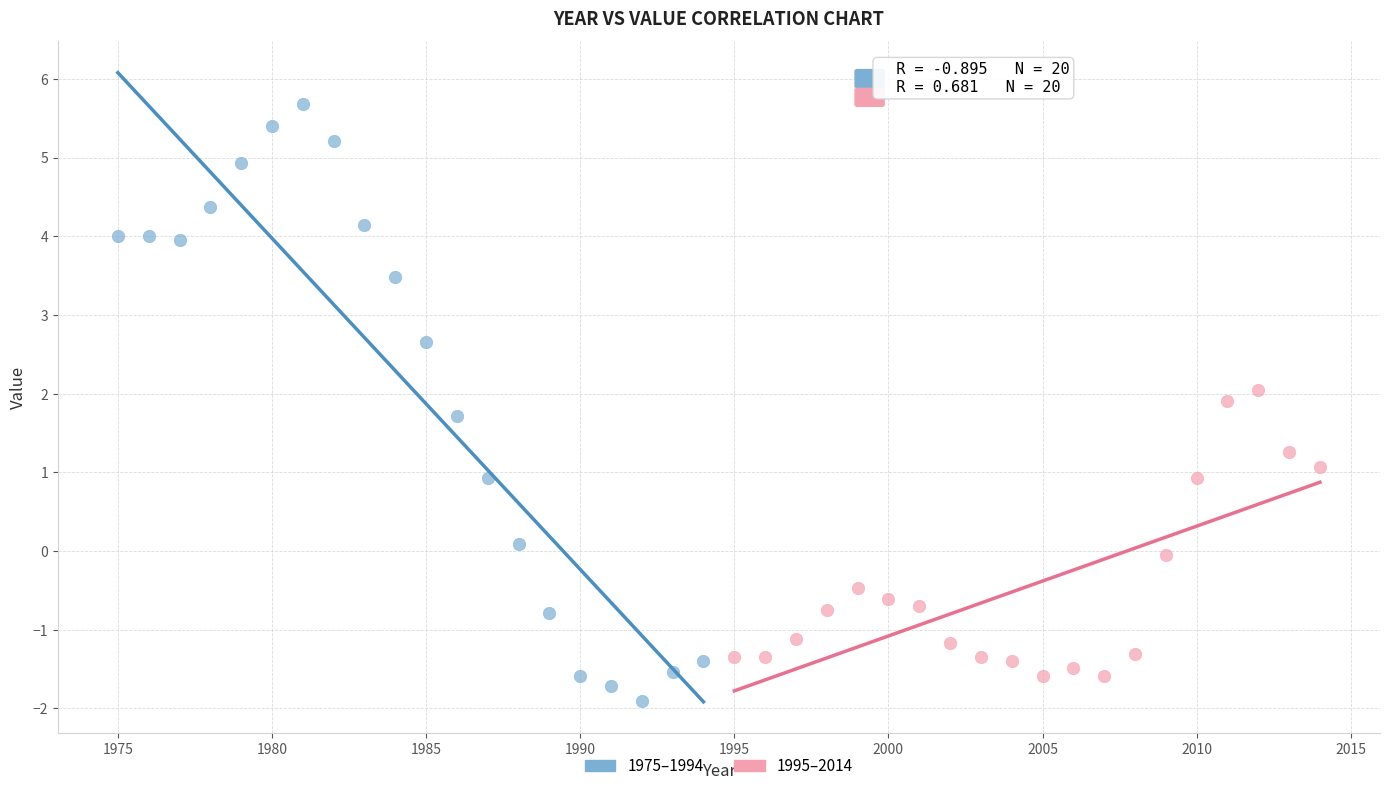

Which series has the largest Y range (max minus min)?

1975–1994